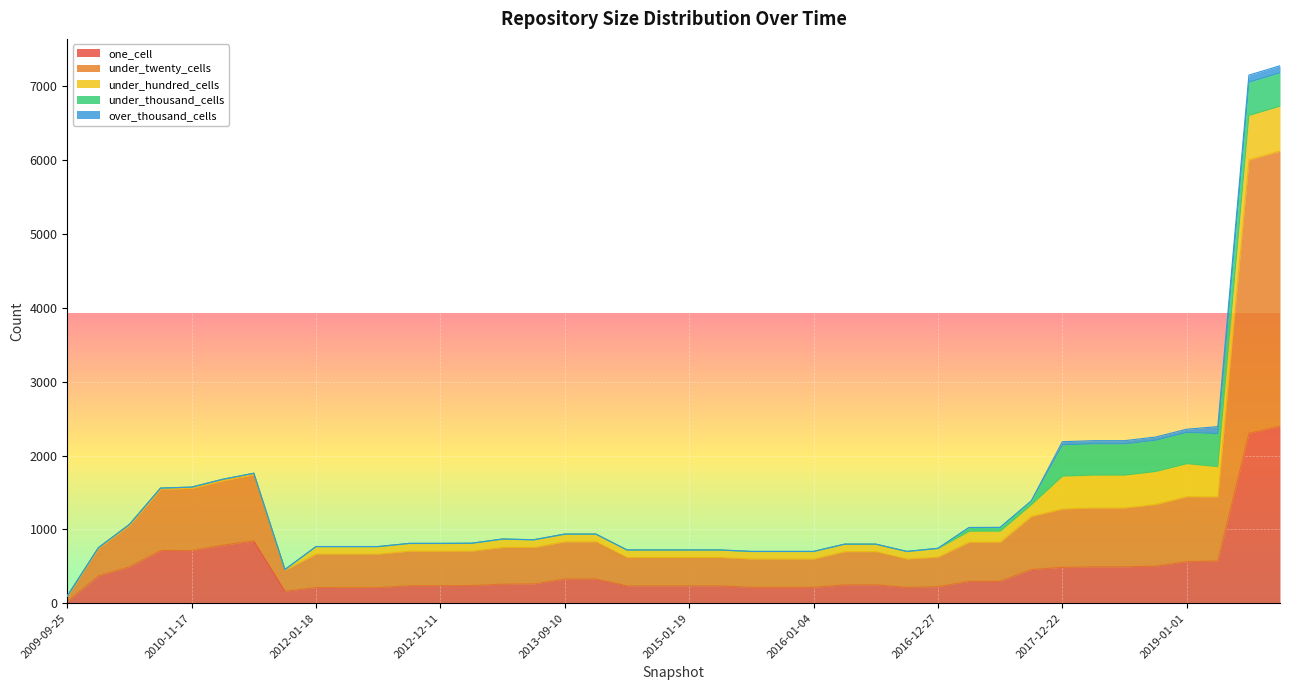

What is the maximum value shown in the chart?

3728